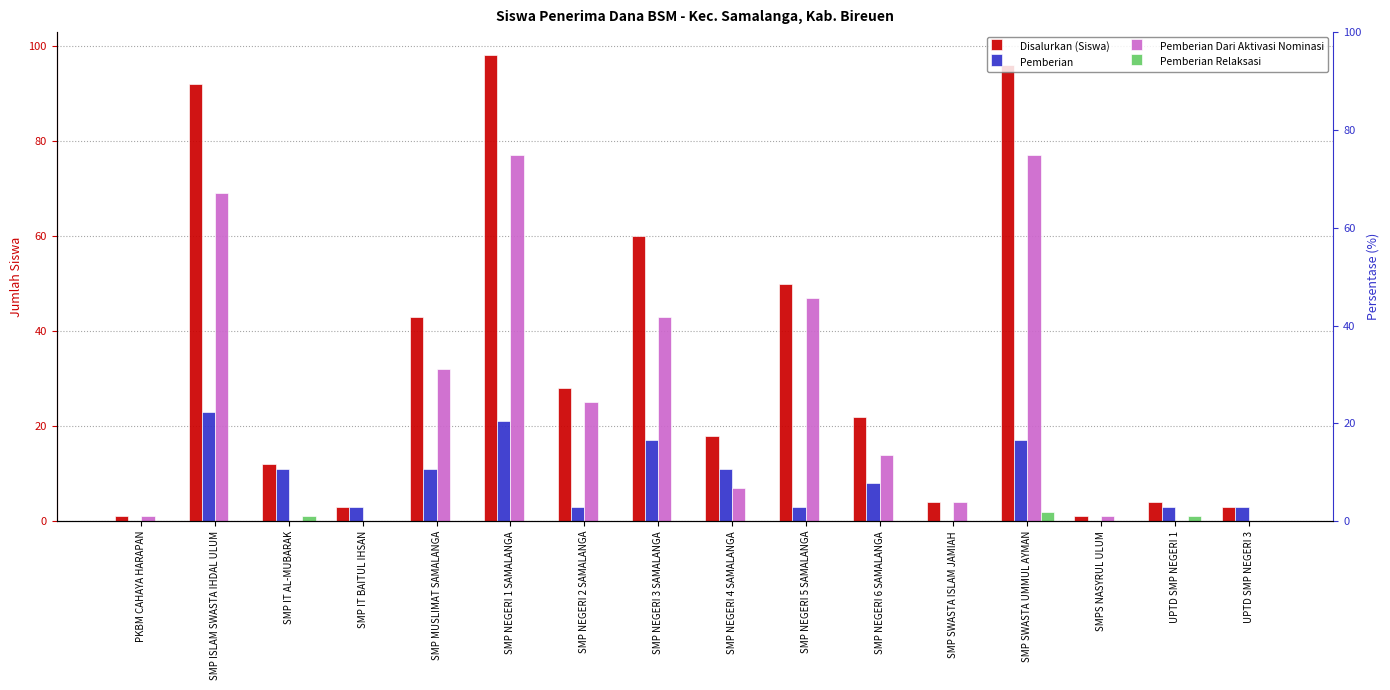

At SMP SWASTA ISLAM JAMIAH, list the series in order from largest to smallest.

Disalurkan (Siswa), Pemberian Dari Aktivasi Nominasi, Pemberian, Pemberian Relaksasi